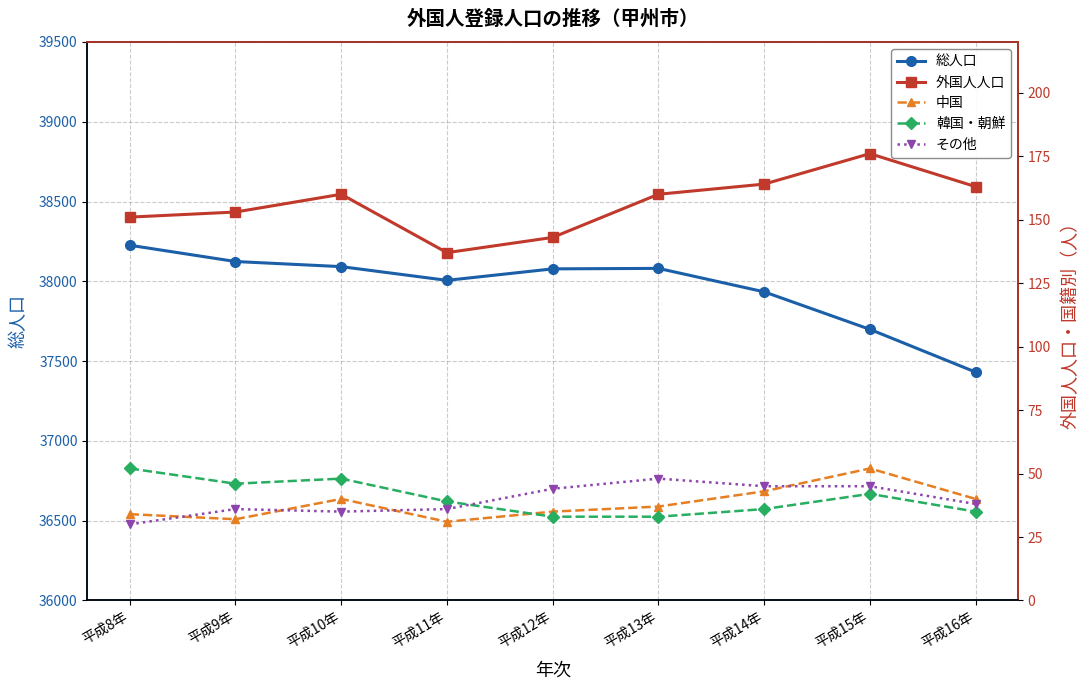

At how many categories does at least one series exceed 1938?

9